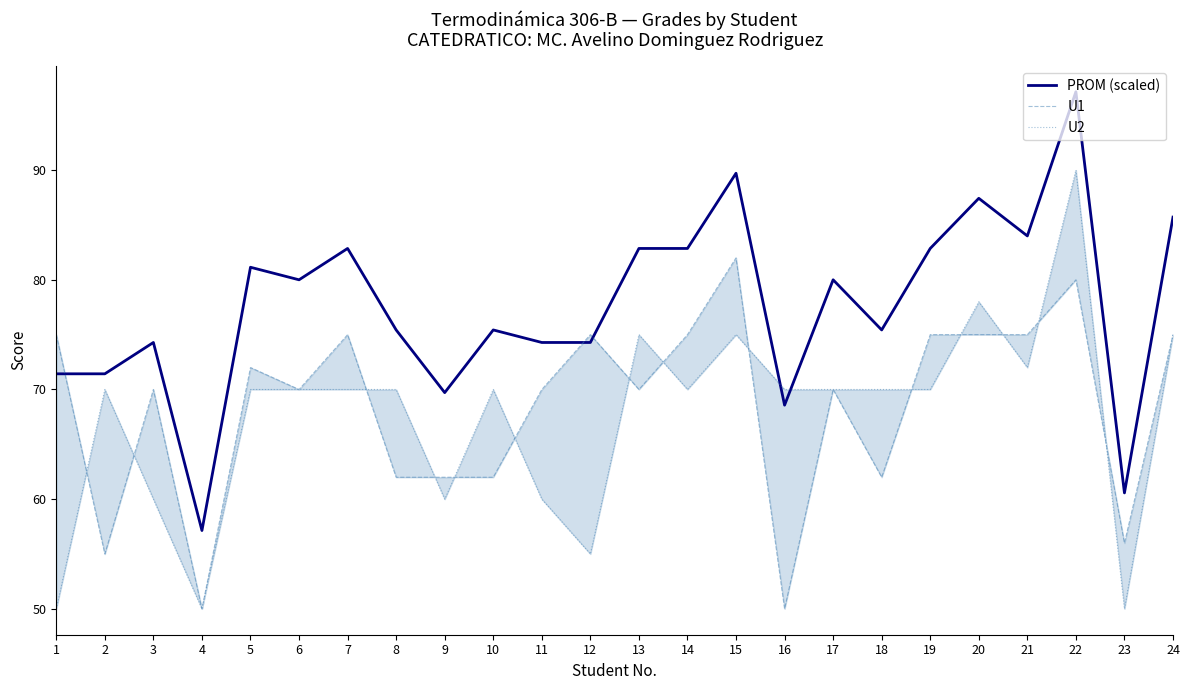

What is the sum of the PROM (scaled) values at 9 and 20?

157.1